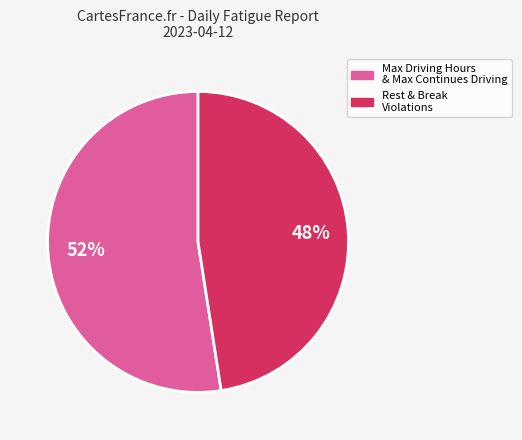

What is the ratio of the value at Max Driving Hours & Max Continues Driving to the value at Rest & Break Violations?

1.1